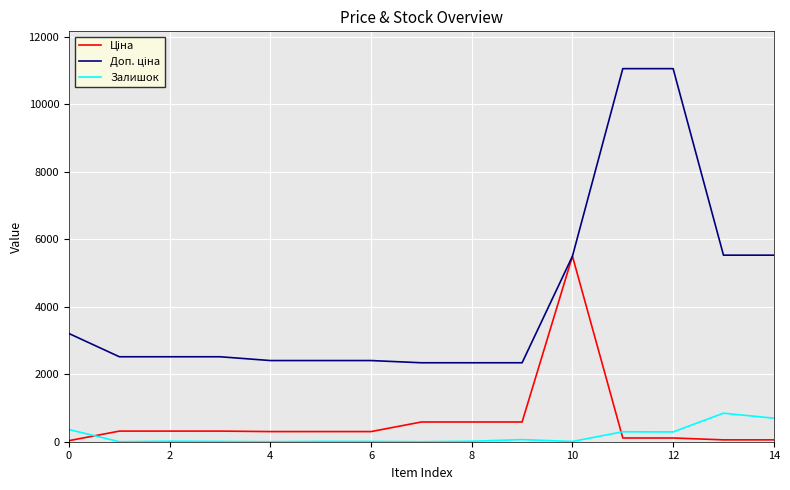

What is the greatest value displayed?

11055.0